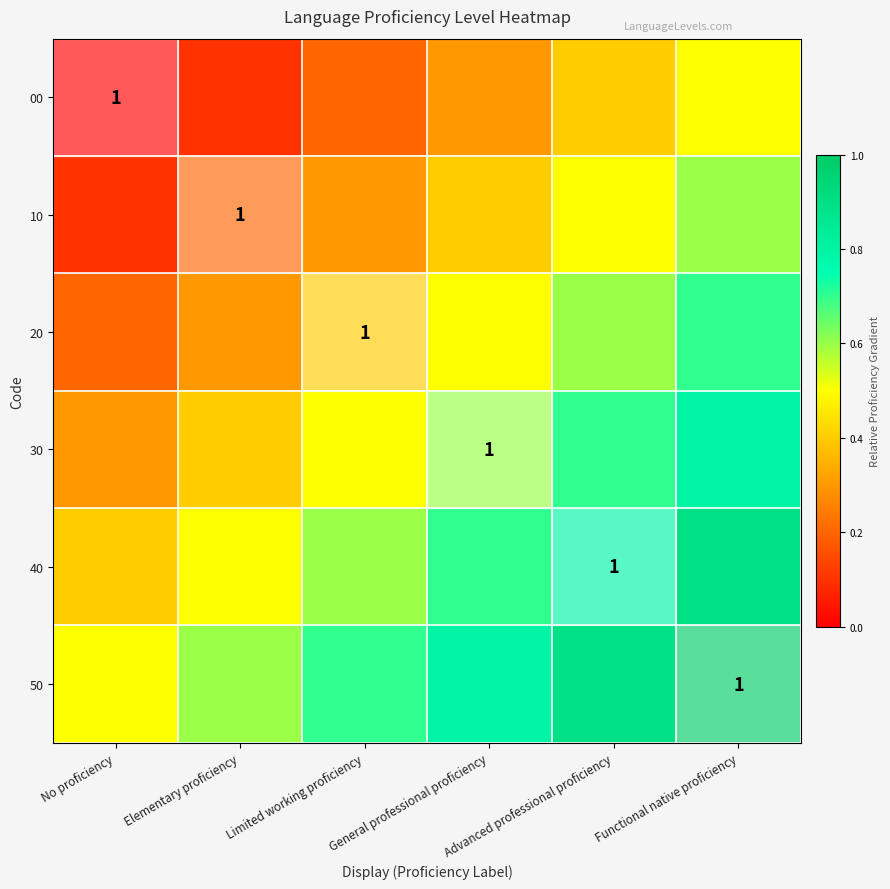

Which series has the largest total across all categories?

50